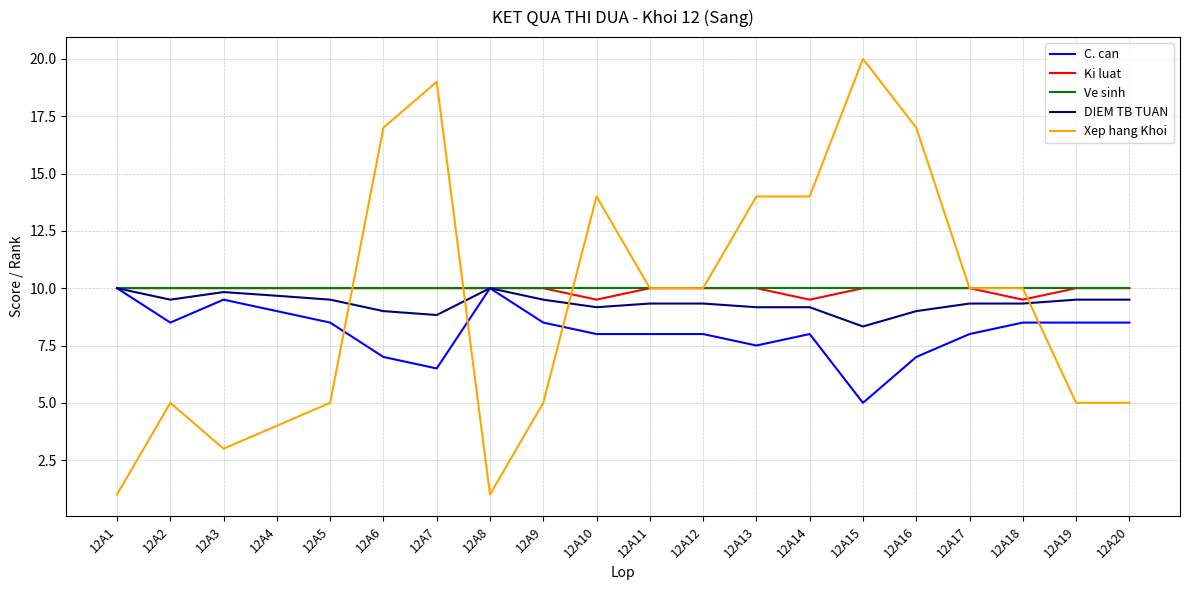

Count the Ki luat values in the range 10 to 11.

17